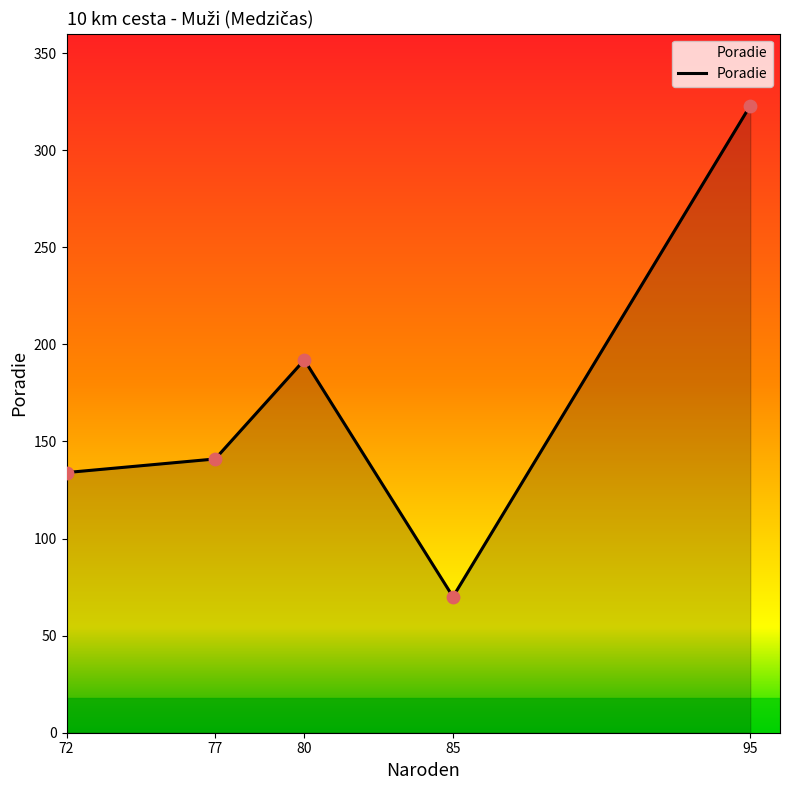

Between 95 and 85, which is larger?

95